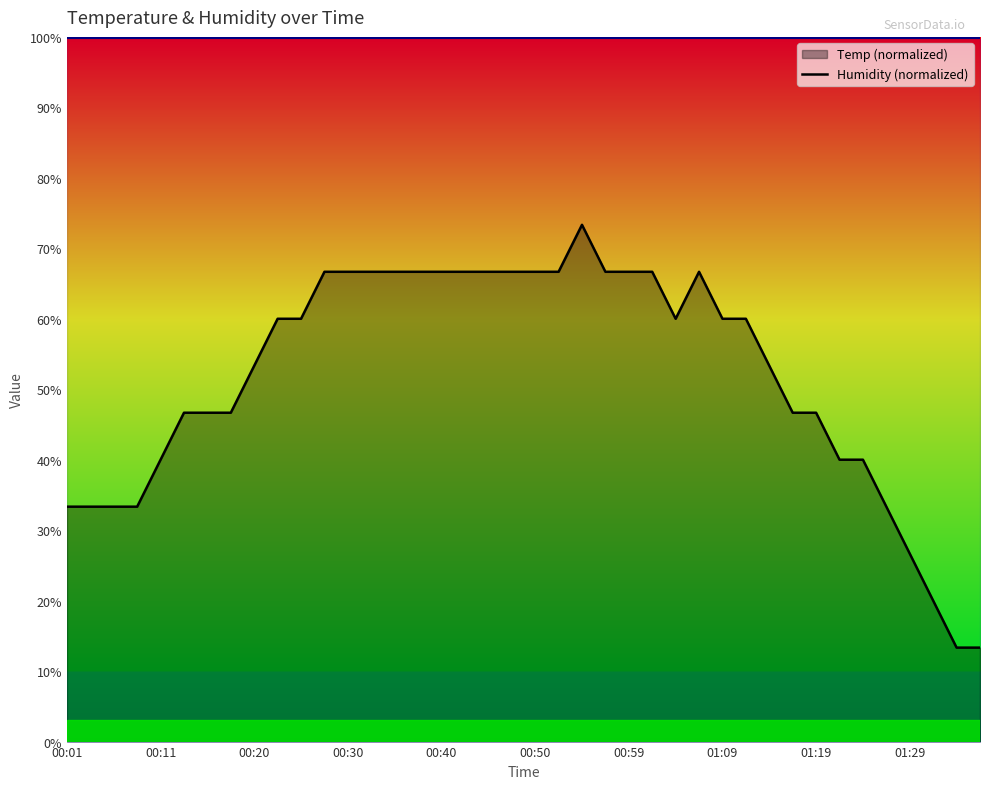

At which category does the chart reach its peak across all series?

00:54